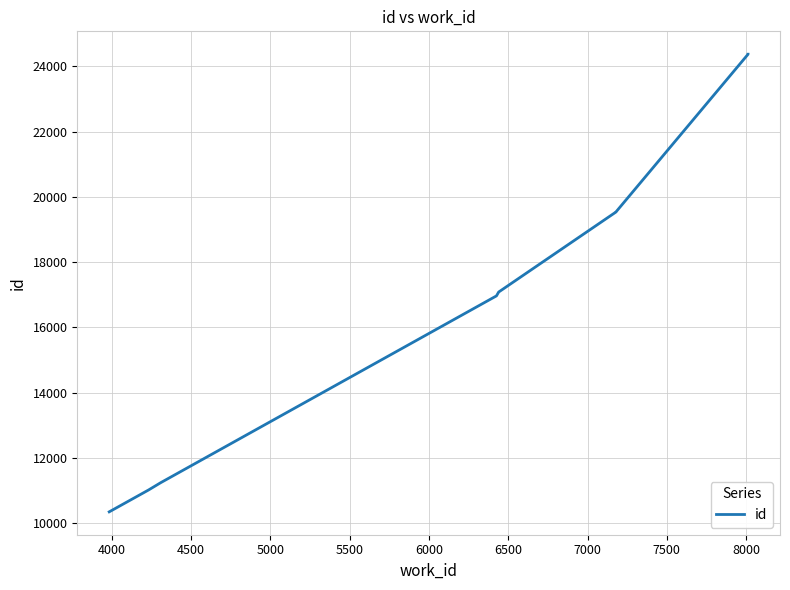

At which category does the chart reach its peak across all series?

8000